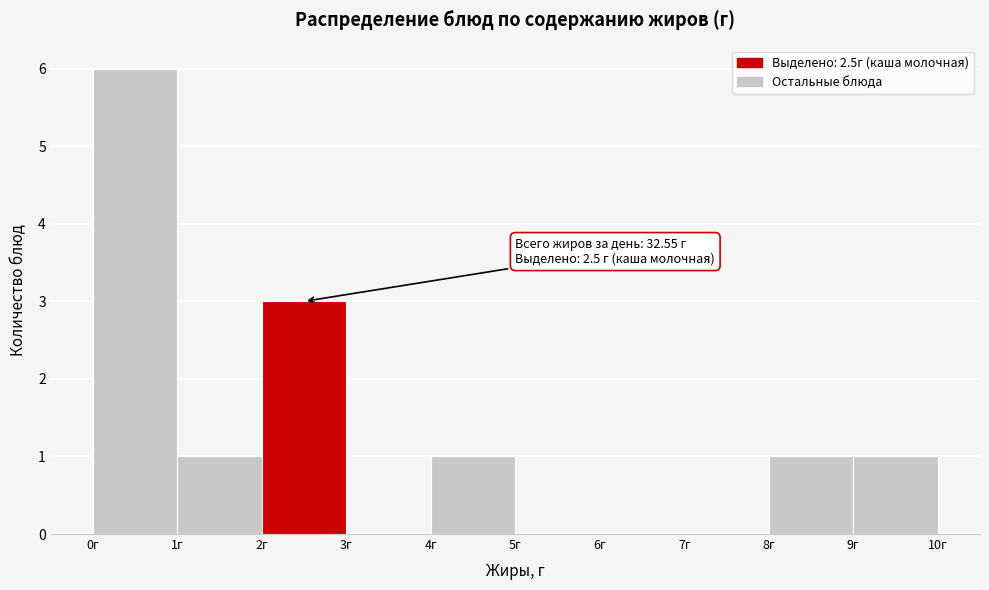

Over which range of the x-axis is the bar tallest?

0 to 1